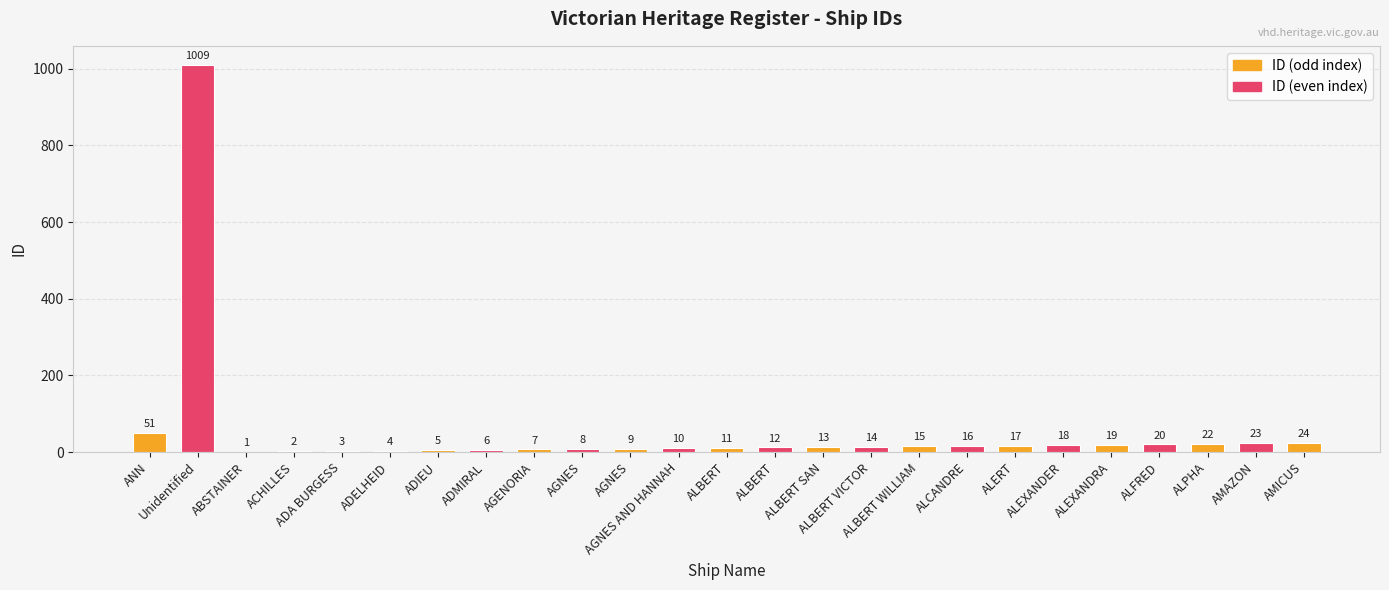

What is the average value?

54